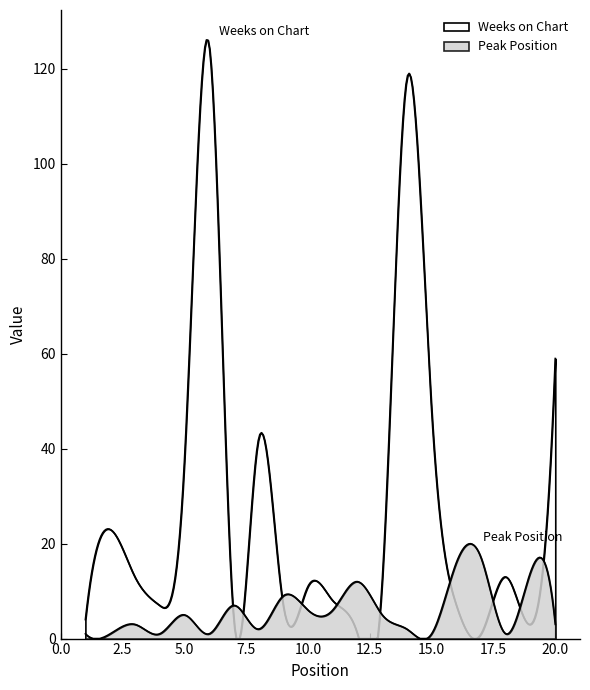

Does the chart have visible grid lines?

No